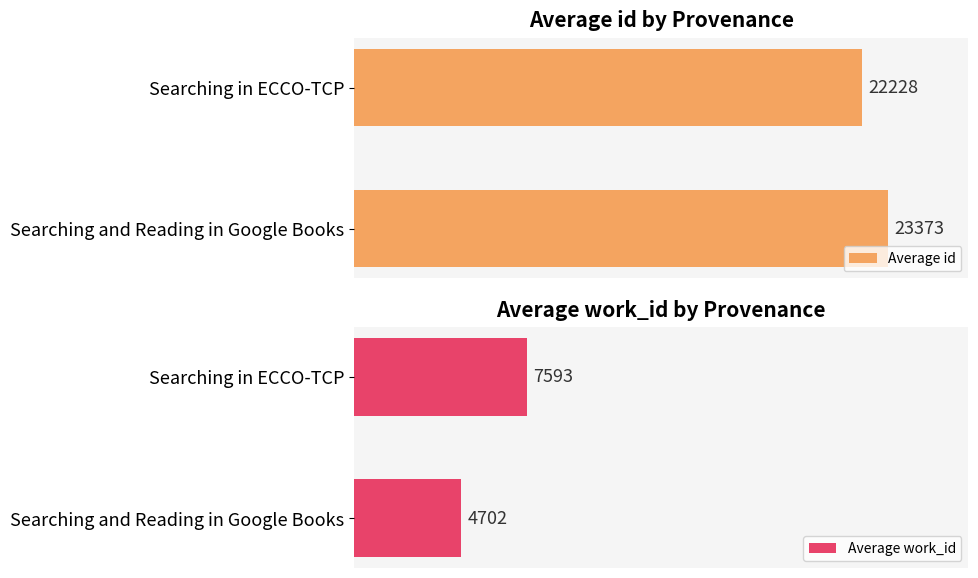

How many bars are there in total?

4